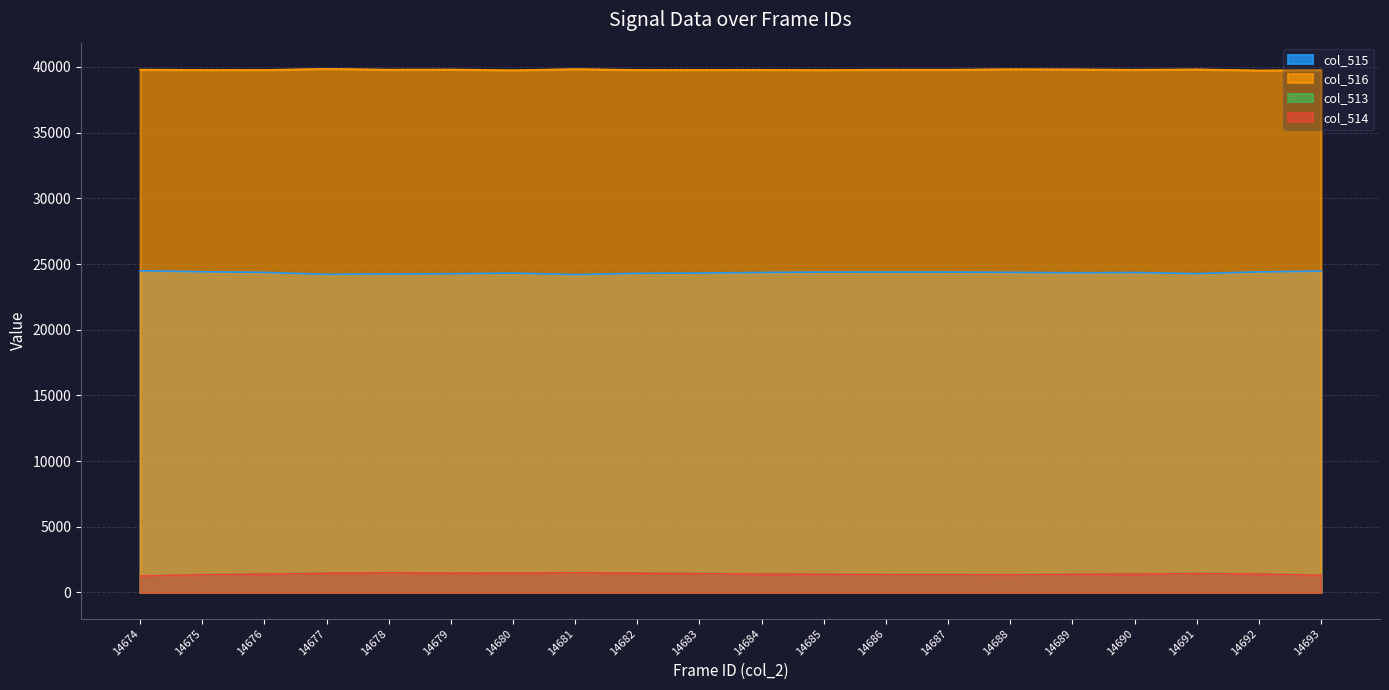

True or false: col_515 and col_513 intersect in this chart.

False